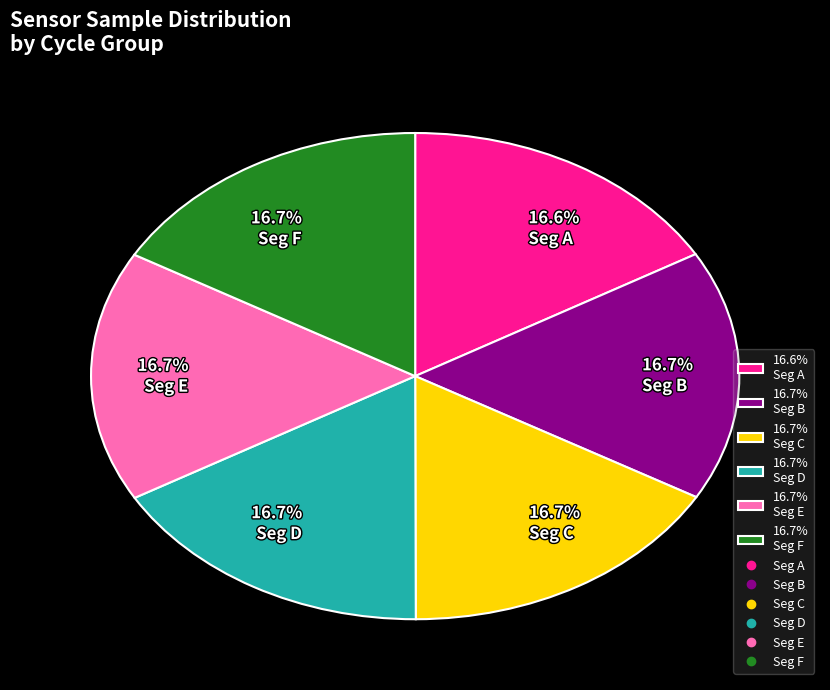

How many segments does this pie chart have?

6